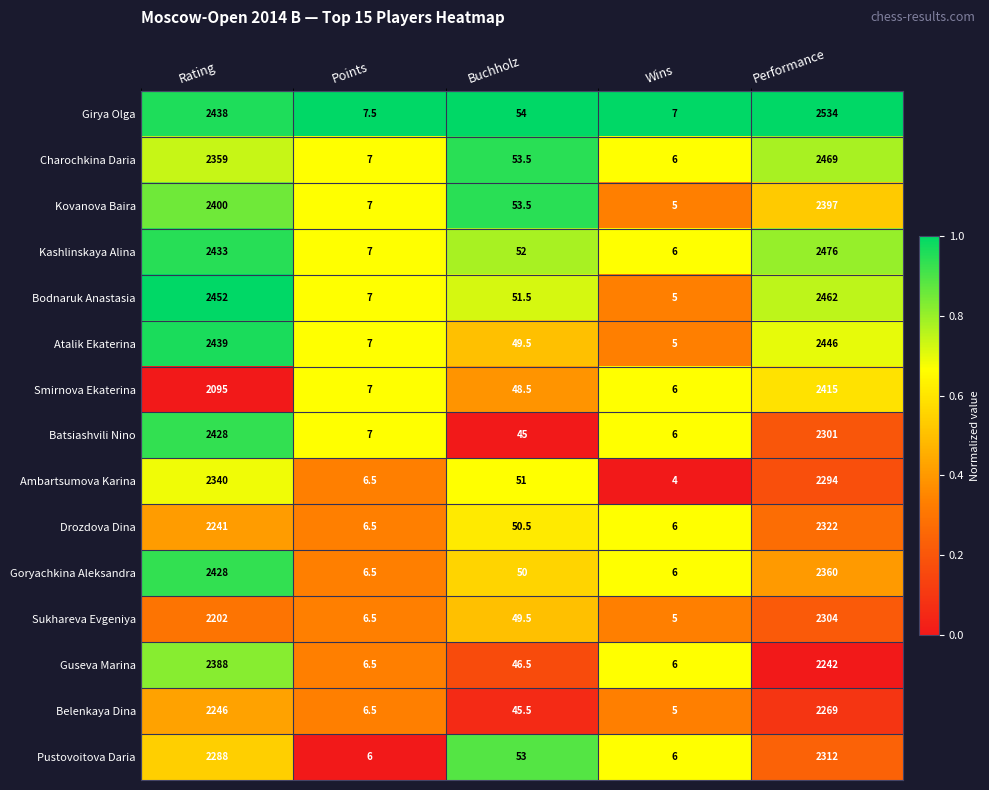

Is the value of Sukhareva Evgeniya at Points greater than the value of Batsiashvili Nino at Performance?

No